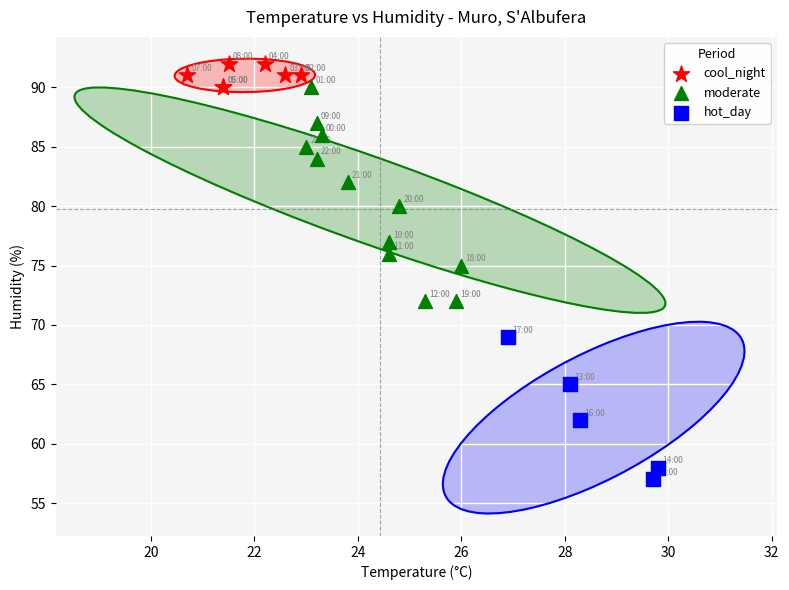

Which series has the largest Y range (max minus min)?

moderate